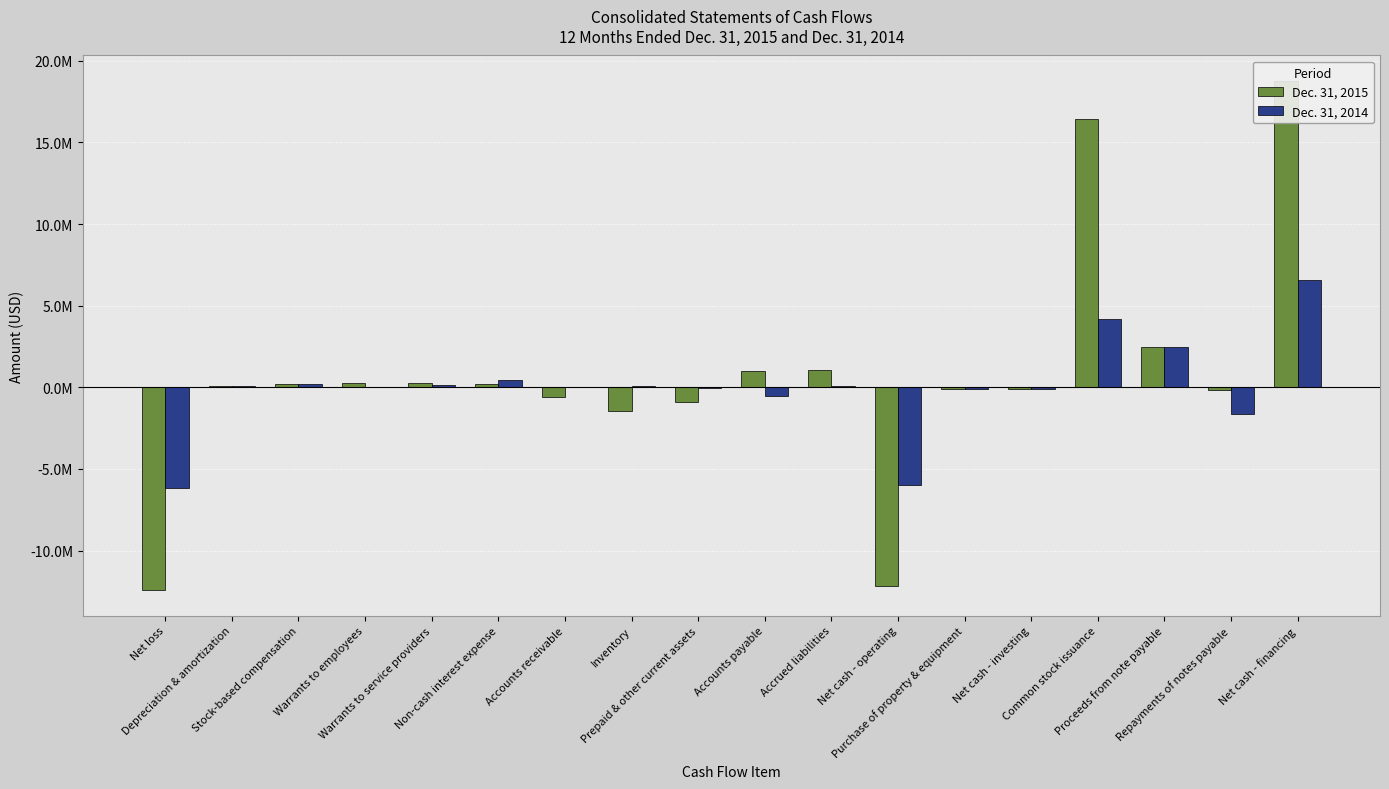

Which series has the largest total across all categories?

Dec. 31, 2015